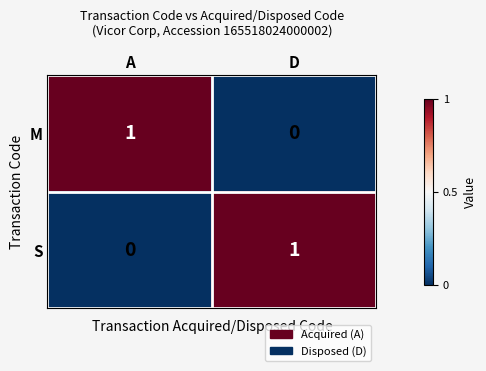

Reading right to left, list all the values displayed in this chart.

M: D=0	A=1
S: D=1	A=0